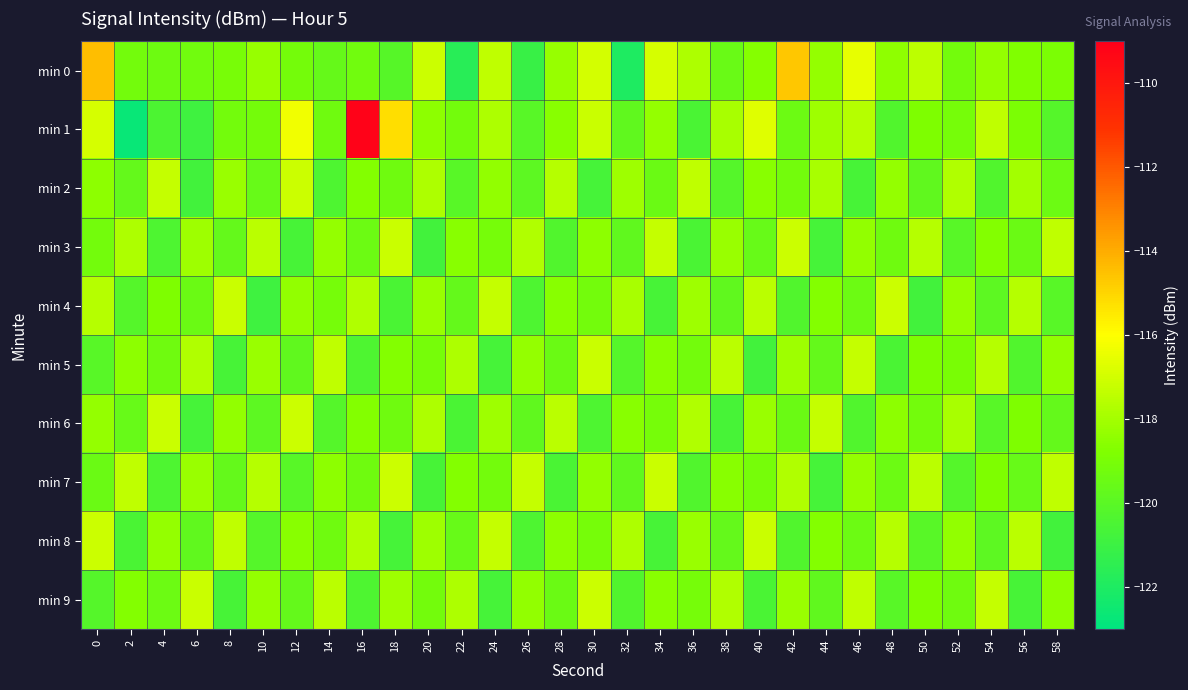

Reading left to right, list all the values displayed in this chart.

min 0: 0=-114.4	2=-119.2	4=-119.4	6=-119.2	8=-119.1	10=-118.3	12=-119.1	14=-119.6	16=-119.2	18=-120.1	20=-117.1	22=-121.6	24=-117.4	26=-121.1	28=-118.3	30=-117.0	32=-122.0	34=-116.9	36=-117.8	38=-119.5	40=-118.7	42=-114.6	44=-118.3	46=-116.5	48=-118.4	50=-117.4	52=-119.2	54=-118.3	56=-118.8	58=-118.9
min 1: 0=-116.9	2=-122.7	4=-120.5	6=-120.9	8=-119.2	10=-119.1	12=-116.3	14=-119.3	16=-109.2	18=-115.2	20=-118.5	22=-119.2	24=-117.8	26=-120.1	28=-118.6	30=-117.2	32=-119.8	34=-118.3	36=-120.5	38=-117.9	40=-116.7	42=-119.4	44=-118.1	46=-117.6	48=-120.3	50=-118.8	52=-119.1	54=-117.4	56=-118.9	58=-120.2
min 2: 0=-118.5	2=-119.7	4=-117.3	6=-120.8	8=-118.2	10=-119.6	12=-117.1	14=-120.4	16=-118.7	18=-119.3	20=-117.8	22=-120.1	24=-118.4	26=-119.9	28=-117.6	30=-120.7	32=-118.1	34=-119.5	36=-117.4	38=-120.2	40=-118.6	42=-119.2	44=-117.9	46=-120.6	48=-118.3	50=-119.8	52=-117.7	54=-120.3	56=-118.0	58=-119.4
min 3: 0=-119.2	2=-117.8	4=-120.4	6=-118.1	8=-119.7	10=-117.5	12=-120.6	14=-118.3	16=-119.4	18=-117.2	20=-120.8	22=-118.6	24=-119.1	26=-117.7	28=-120.3	30=-118.5	32=-119.8	34=-117.3	36=-120.5	38=-118.2	40=-119.6	42=-117.1	44=-120.7	46=-118.4	48=-119.3	50=-117.6	52=-120.1	54=-118.7	56=-119.5	58=-117.4
min 4: 0=-117.6	2=-120.2	4=-118.8	6=-119.5	8=-117.2	10=-120.9	12=-118.4	14=-119.1	16=-117.7	18=-120.5	20=-118.2	22=-119.7	24=-117.3	26=-120.4	28=-118.6	30=-119.2	32=-117.9	34=-120.6	36=-118.1	38=-119.8	40=-117.5	42=-120.3	44=-118.7	46=-119.4	48=-117.1	50=-120.8	52=-118.3	54=-119.9	56=-117.6	58=-120.1
min 5: 0=-120.1	2=-118.5	4=-119.3	6=-117.7	8=-120.6	10=-118.2	12=-119.8	14=-117.4	16=-120.4	18=-118.7	20=-119.1	22=-117.8	24=-120.7	26=-118.3	28=-119.5	30=-117.2	32=-120.2	34=-118.6	36=-119.2	38=-117.5	40=-120.8	42=-118.1	44=-119.7	46=-117.3	48=-120.5	50=-118.8	52=-119.0	54=-117.6	56=-120.3	58=-118.4
min 6: 0=-118.3	2=-119.6	4=-117.2	6=-120.7	8=-118.4	10=-119.9	12=-117.1	14=-120.2	16=-118.7	18=-119.3	20=-117.8	22=-120.5	24=-118.1	26=-119.8	28=-117.5	30=-120.4	32=-118.6	34=-119.1	36=-117.7	38=-120.6	40=-118.2	42=-119.5	44=-117.3	46=-120.3	48=-118.5	50=-119.2	52=-117.9	54=-120.1	56=-118.8	58=-119.7
min 7: 0=-119.5	2=-117.4	4=-120.4	6=-118.2	8=-119.7	10=-117.6	12=-120.1	14=-118.5	16=-119.3	18=-117.1	20=-120.6	22=-118.7	24=-119.2	26=-117.3	28=-120.5	30=-118.4	32=-119.8	34=-117.2	36=-120.3	38=-118.6	40=-119.1	42=-117.7	44=-120.7	46=-118.3	48=-119.4	50=-117.5	52=-120.2	54=-118.8	56=-119.6	58=-117.4
min 8: 0=-117.1	2=-120.5	4=-118.3	6=-119.8	8=-117.4	10=-120.2	12=-118.6	14=-119.3	16=-117.7	18=-120.7	20=-118.1	22=-119.6	24=-117.3	26=-120.4	28=-118.5	30=-119.1	32=-117.8	34=-120.6	36=-118.2	38=-119.7	40=-117.2	42=-120.3	44=-118.7	46=-119.4	48=-117.6	50=-120.1	52=-118.4	54=-119.9	56=-117.5	58=-120.8
min 9: 0=-120.2	2=-118.7	4=-119.4	6=-117.2	8=-120.6	10=-118.3	12=-119.7	14=-117.5	16=-120.4	18=-118.1	20=-119.2	22=-117.8	24=-120.7	26=-118.4	28=-119.5	30=-117.1	32=-120.3	34=-118.6	36=-119.1	38=-117.7	40=-120.5	42=-118.2	44=-119.8	46=-117.4	48=-120.1	50=-118.8	52=-119.3	54=-117.3	56=-120.6	58=-118.5